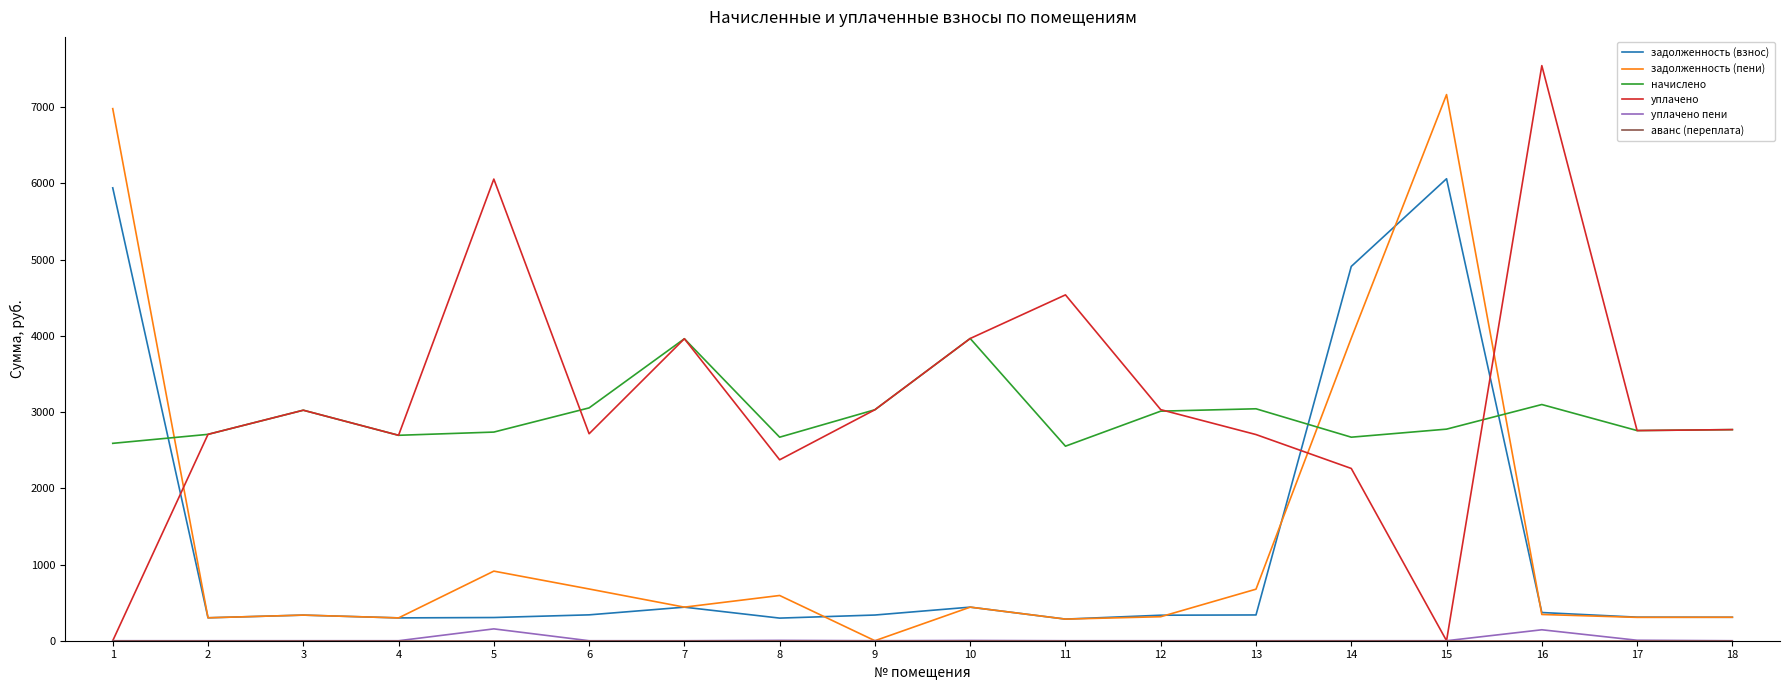

Between 12 and 14, which series saw the biggest shift?

задолженность (взнос)